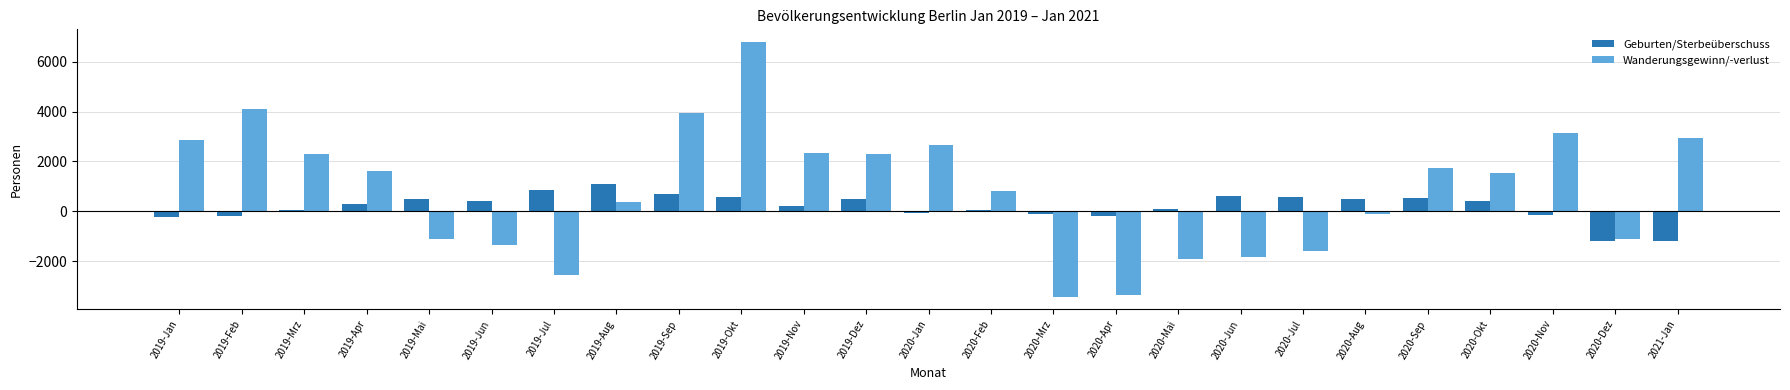

What is the sum of the Geburten/Sterbeüberschuss values at 2019-Feb and 2020-Feb?

-142